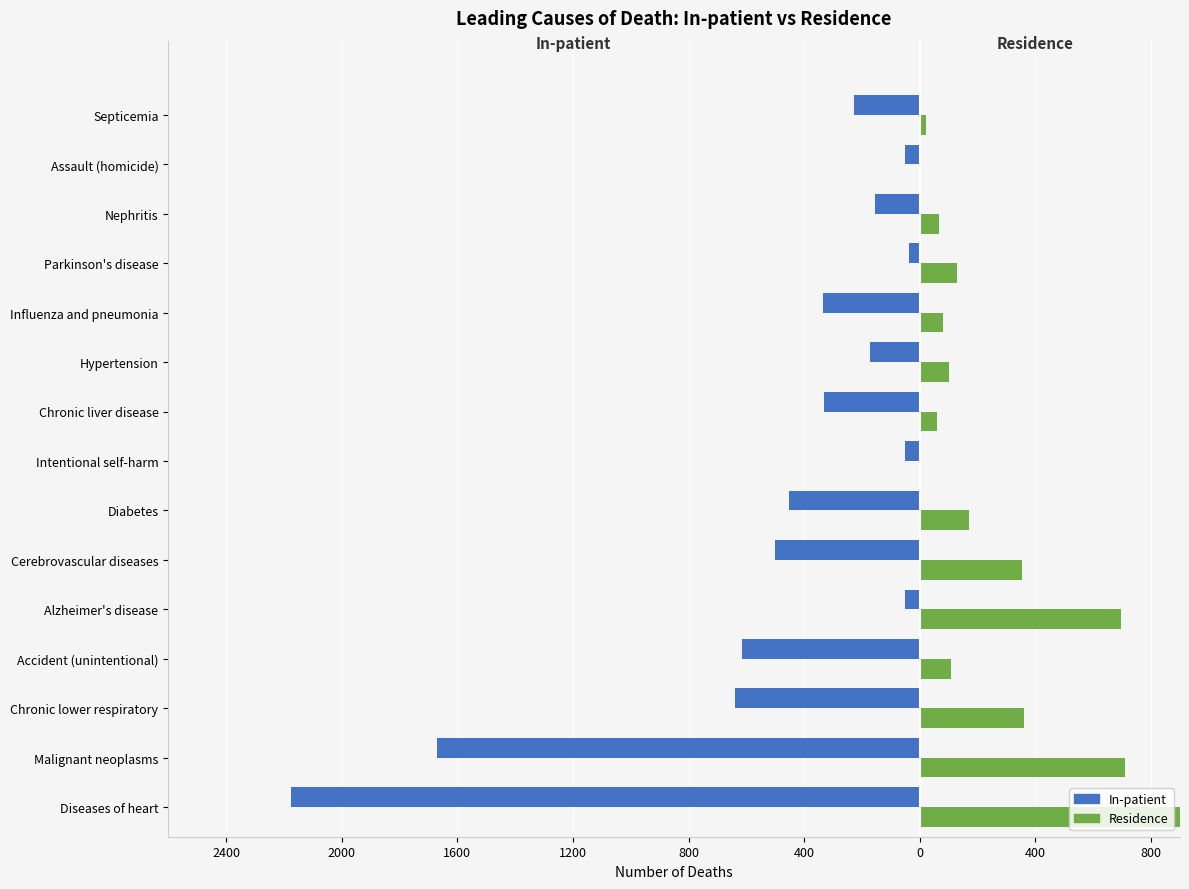

Read the Residence value at Diabetes, to the nearest 10.

170